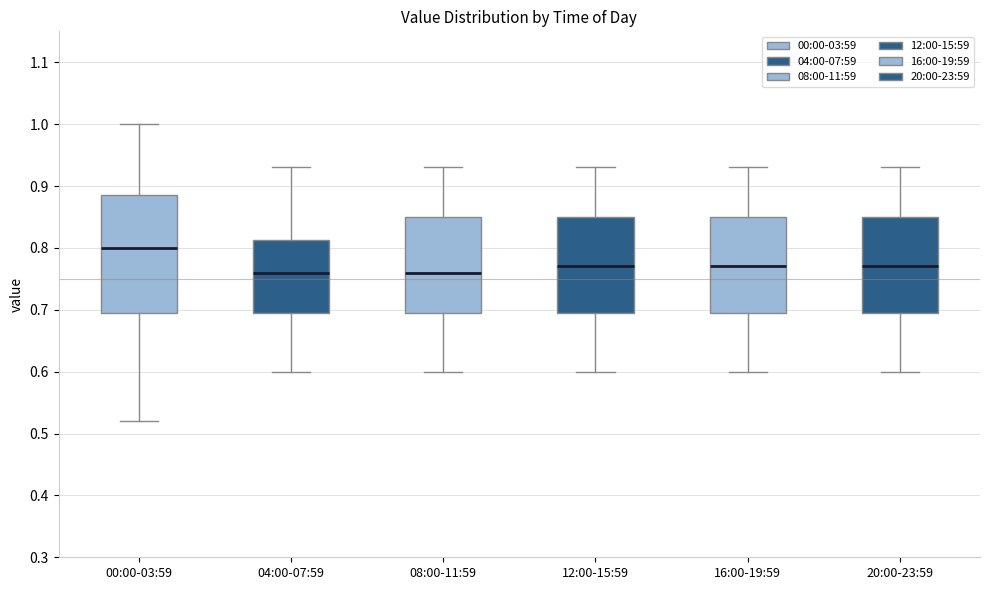

Reading left to right, read every box against the y-axis: the position of its median line, the range the box covers, and the ends of its whiskers. The values are not printed on the chart, so give them approximately, as read against the axis.

00:00-03:59: median 0.80, box 0.70 to 0.89, whiskers 0.52 to 1.00
04:00-07:59: median 0.76, box 0.70 to 0.81, whiskers 0.60 to 0.93
08:00-11:59: median 0.76, box 0.70 to 0.85, whiskers 0.60 to 0.93
12:00-15:59: median 0.77, box 0.70 to 0.85, whiskers 0.60 to 0.93
16:00-19:59: median 0.77, box 0.70 to 0.85, whiskers 0.60 to 0.93
20:00-23:59: median 0.77, box 0.70 to 0.85, whiskers 0.60 to 0.93